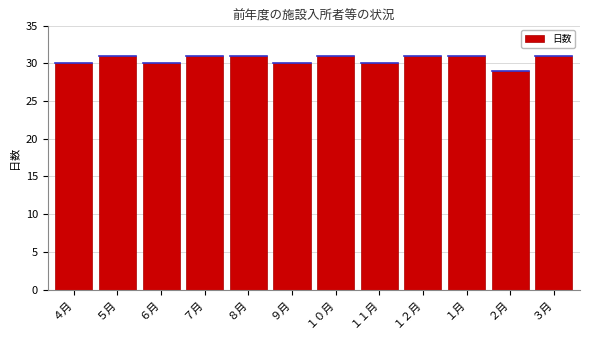

Reading left to right, extract all data points from this chart.

４月=30	５月=31	６月=30	７月=31	８月=31	９月=30	１０月=31	１１月=30	１２月=31	１月=31	２月=29	３月=31